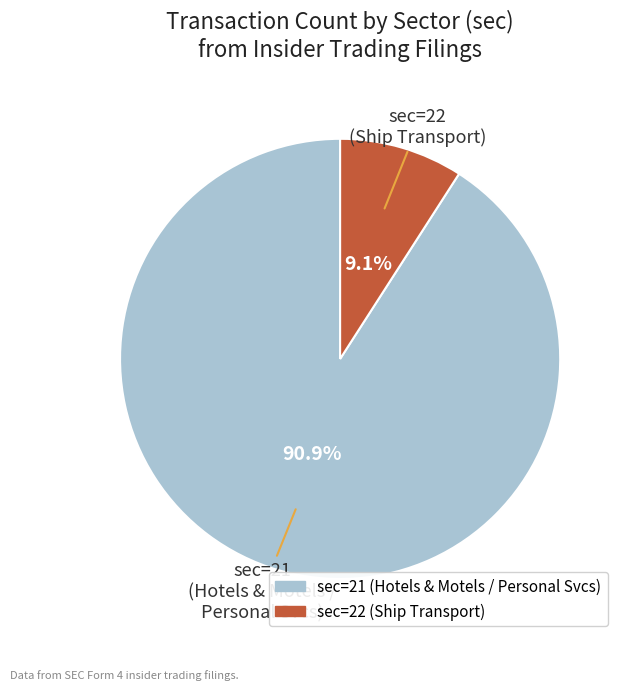

How many segments does this pie chart have?

2